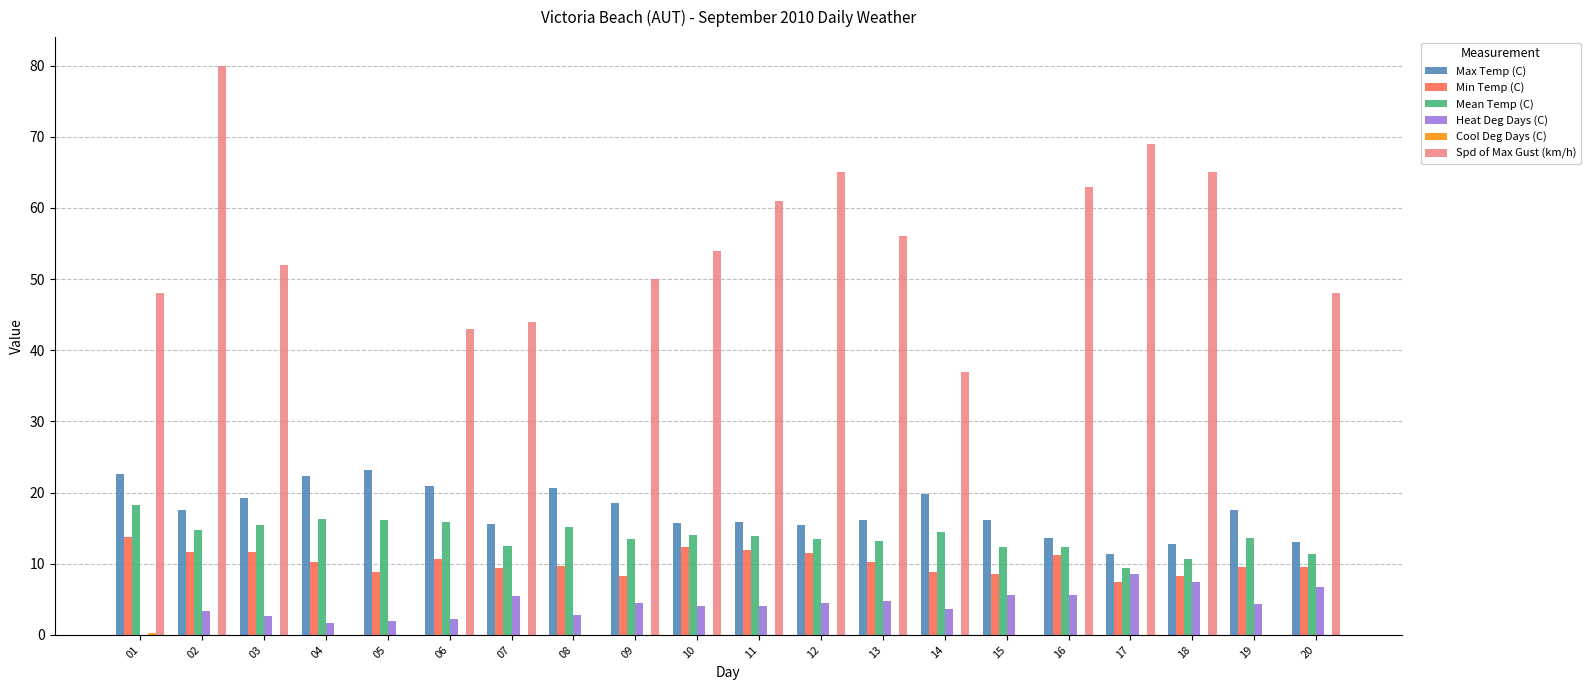

Is it true that Max Temp (C) equals 9.8 at 04?

False